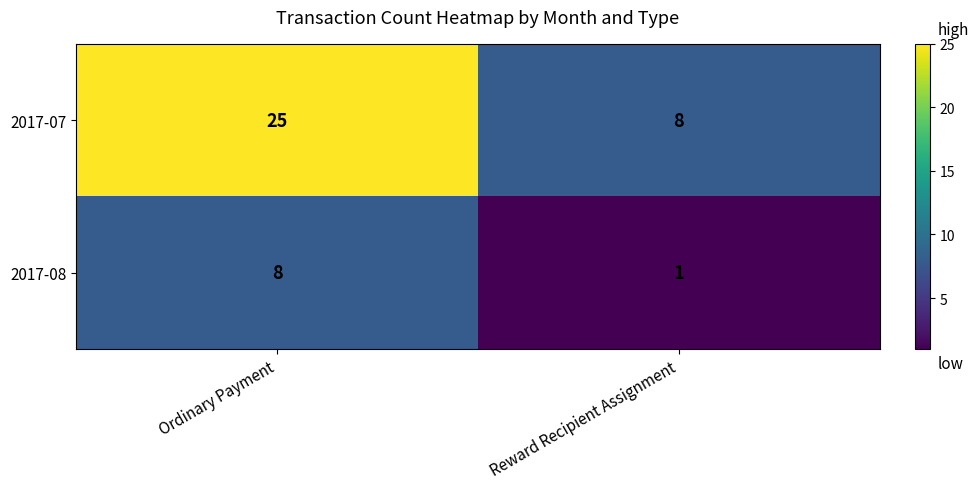

Which series has the widest spread of values?

2017-07